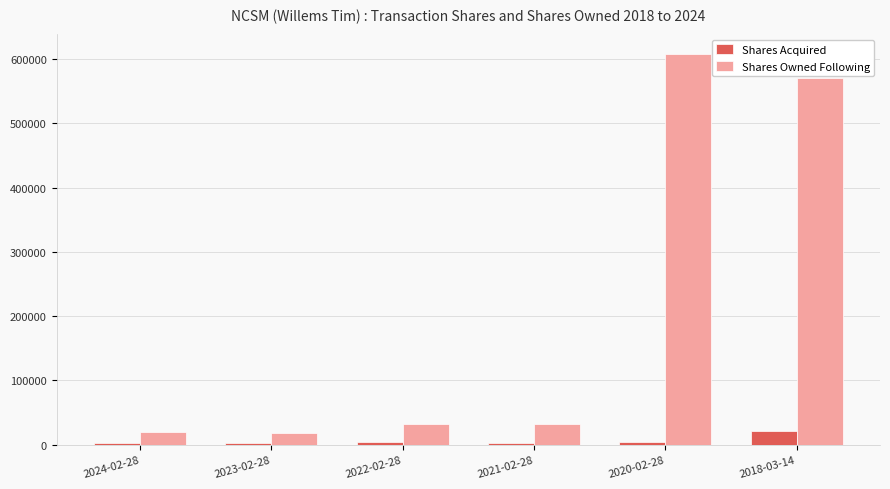

Which series has the largest total across all categories?

Shares Owned Following